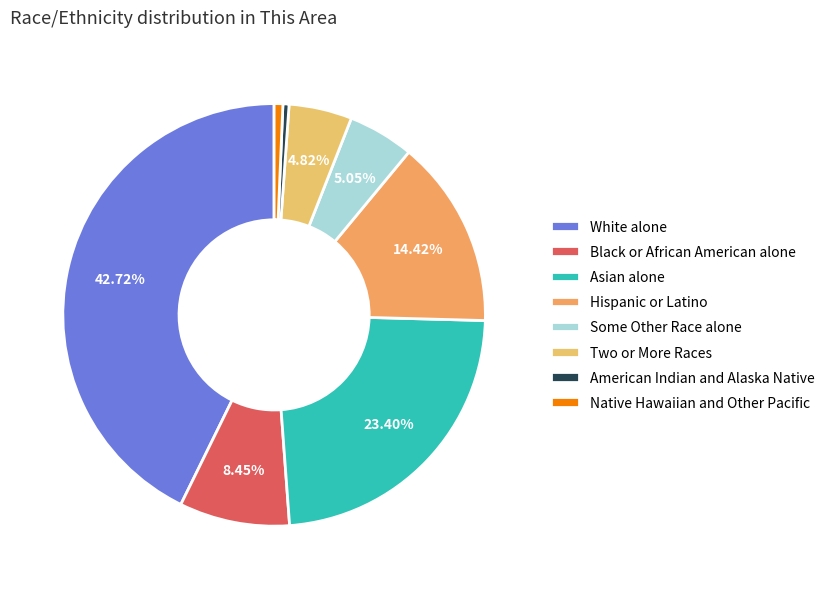

How many segments does this pie chart have?

8